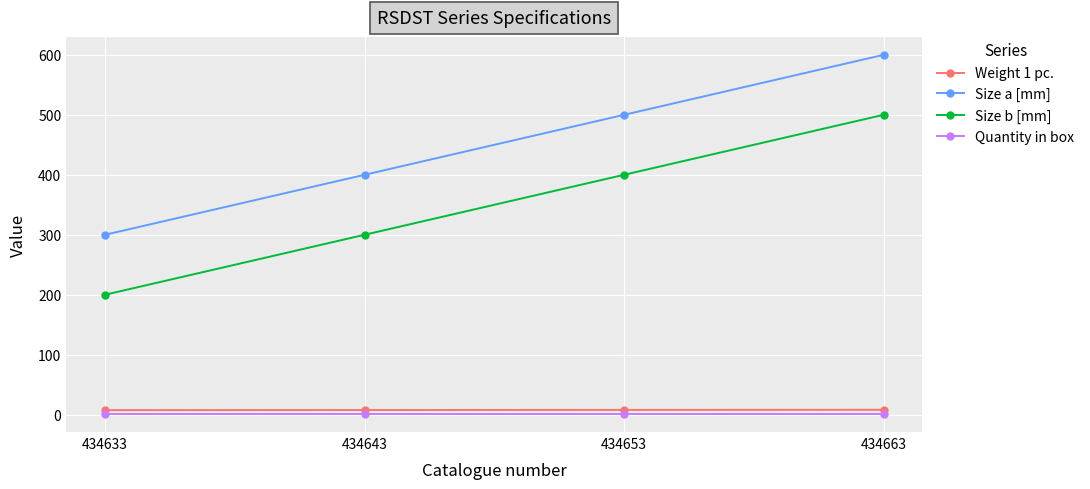

Which category has the lowest value in the Size b [mm] series?

434633